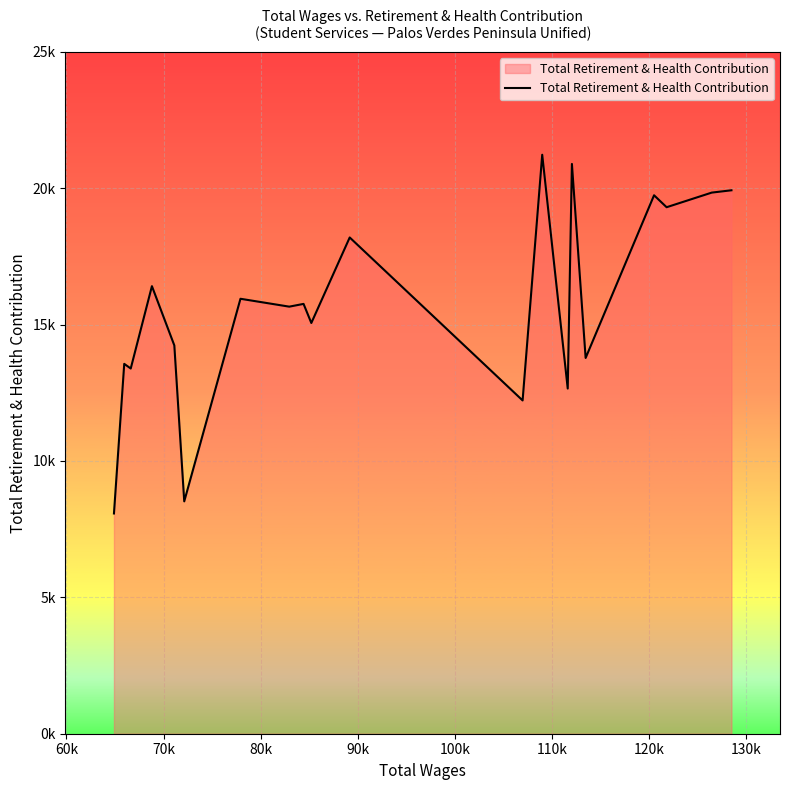

Does the chart display data point markers on the line(s)?

No